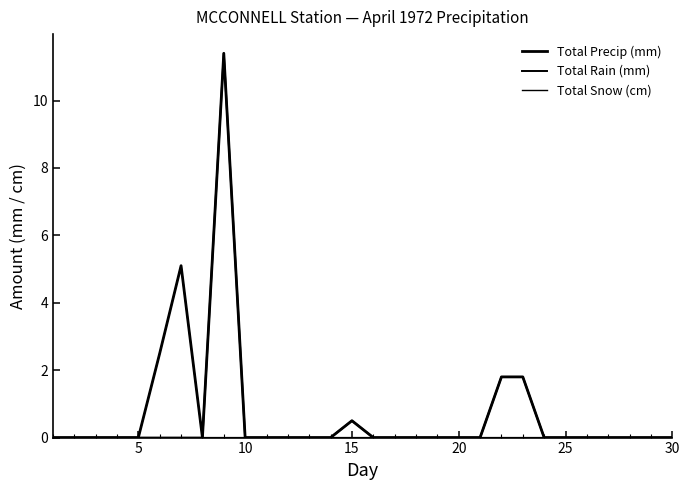

Count the number of data series in this chart.

3